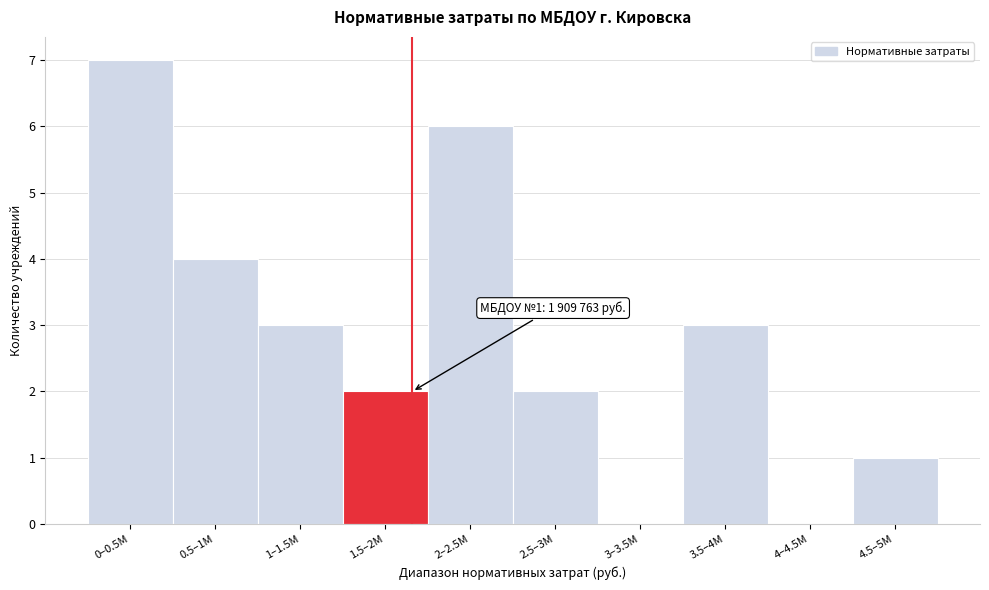

Reading left to right, list all the values displayed in this chart.

0–0.5M=7	0.5–1M=4	1–1.5M=3	1.5–2M=2	2–2.5M=6	2.5–3M=2	3–3.5M=0	3.5–4M=3	4–4.5M=0	4.5–5M=1